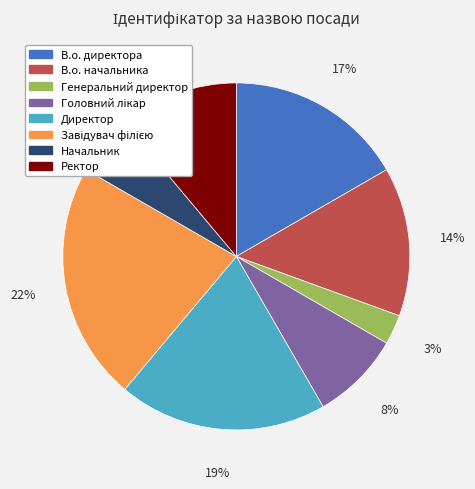

To the nearest percent, what is the difference between the Начальник and В.о. начальника slice percentages?

8%